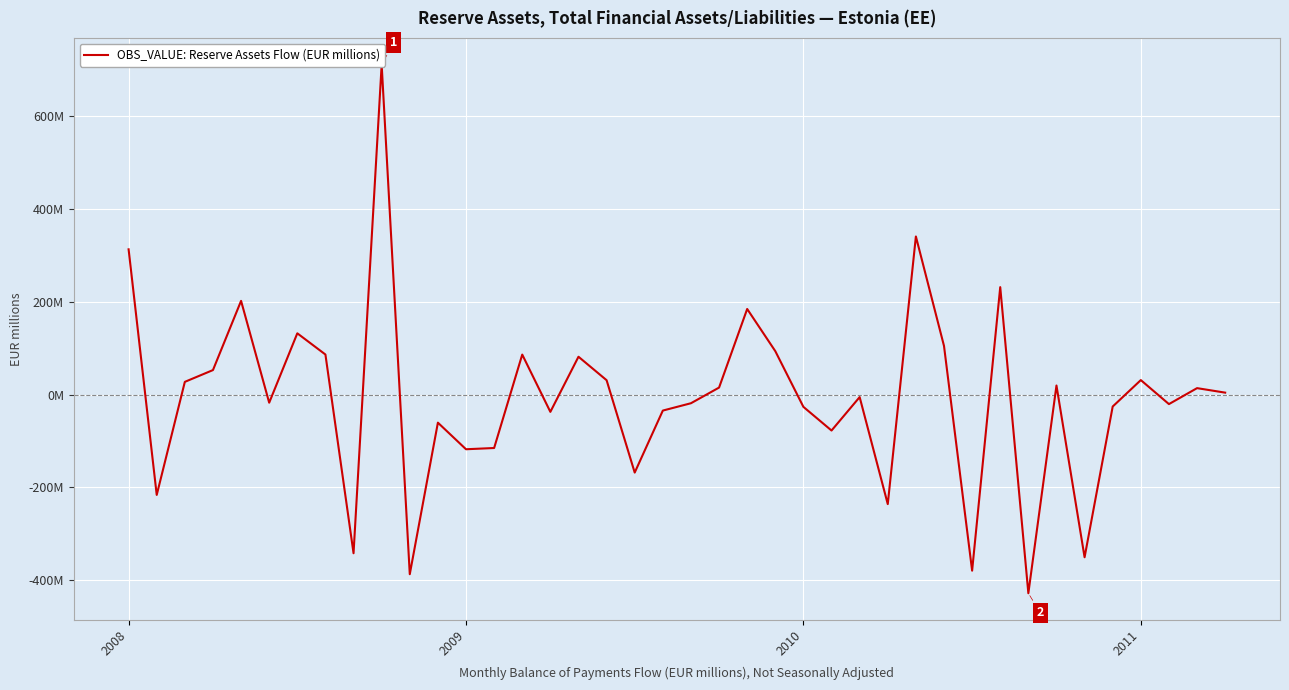

At which label is the value closest to 141?

6